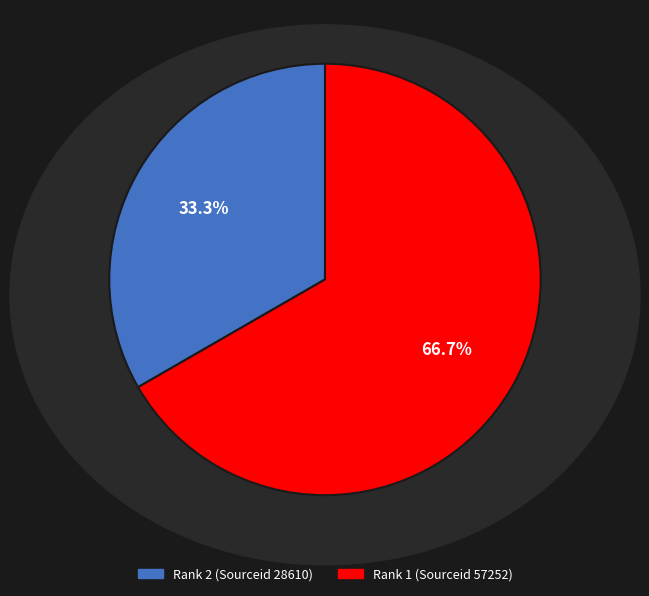

To the nearest percent, what is the difference between the largest and smallest slice percentages?

33%